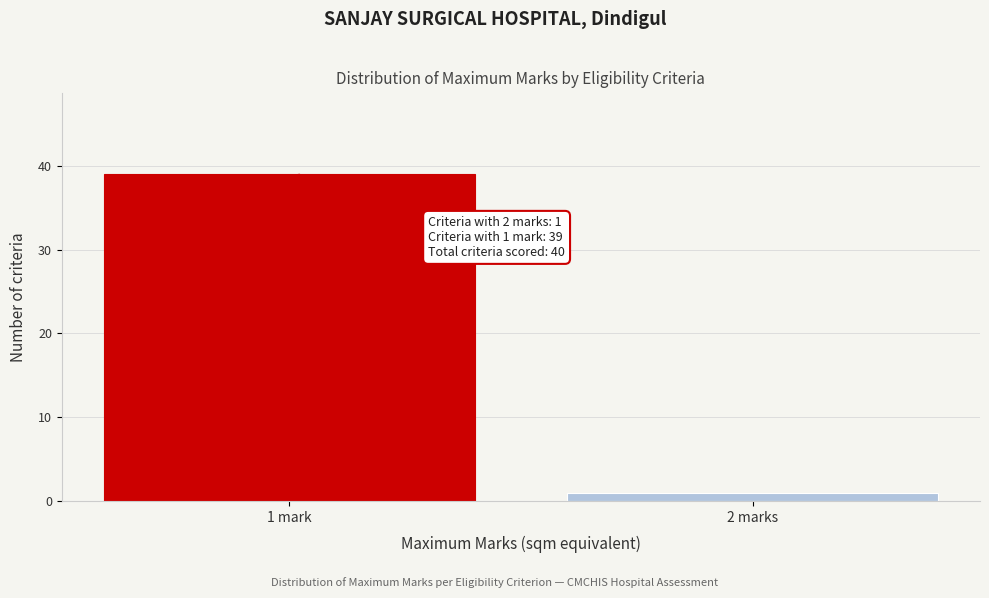

Reading left to right, list all the values displayed in this chart.

39	1